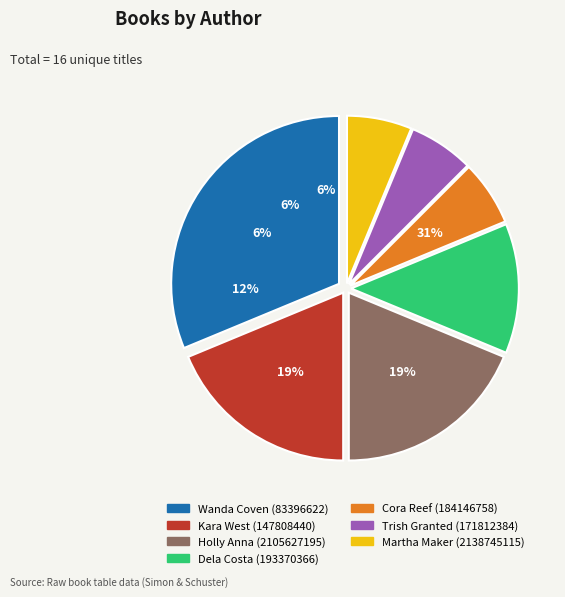

Does Holly Anna (2105627195) account for over 50% of the chart?

No